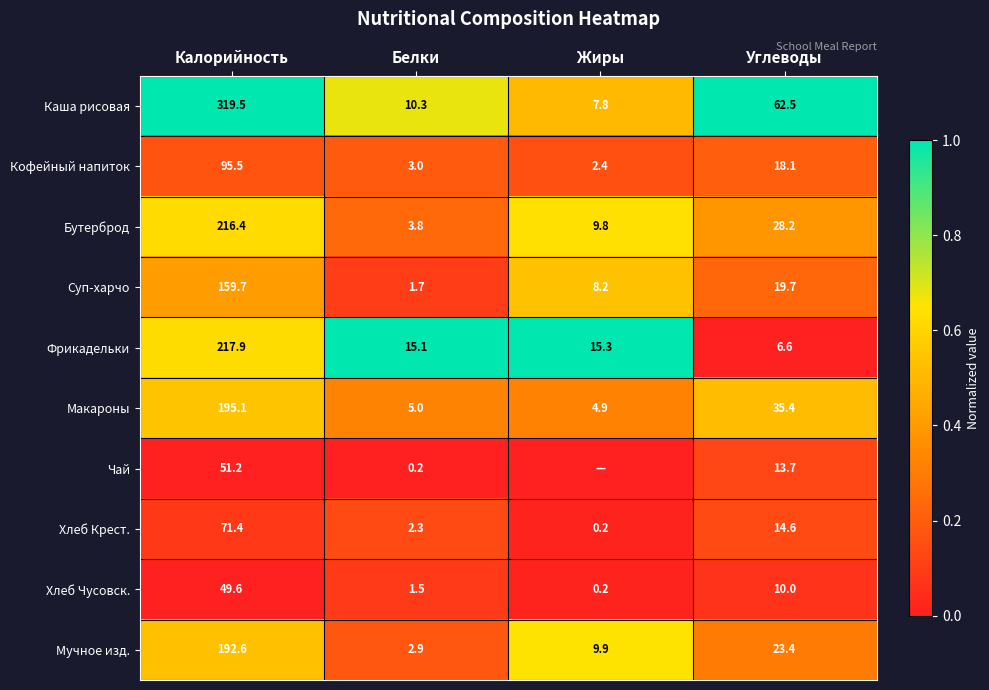

At how many categories does at least one series exceed 0?

4